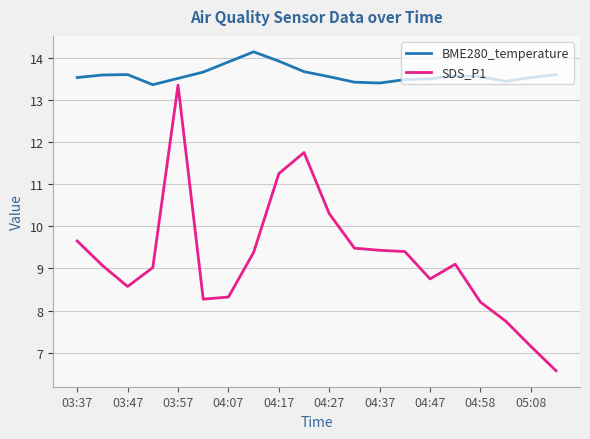

What is the minimum value shown in the chart?

6.6